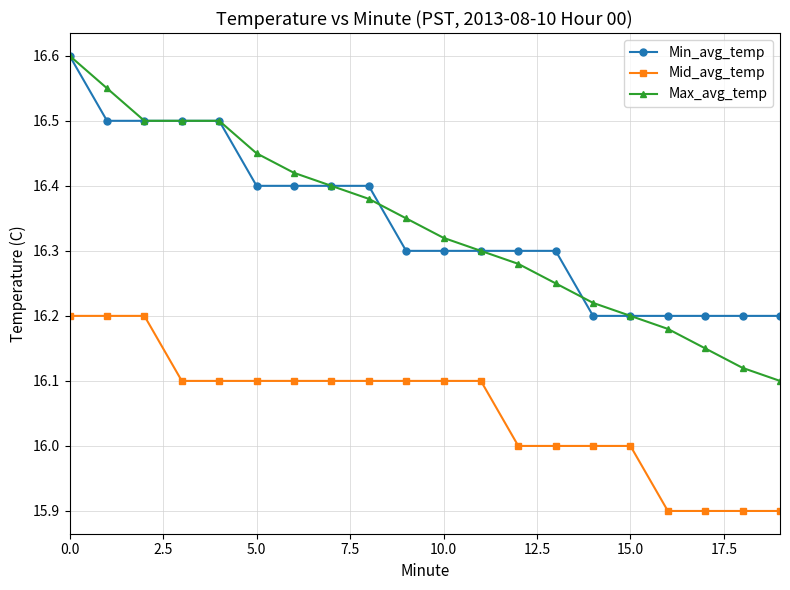

What is the minimum value shown in the chart?

15.9